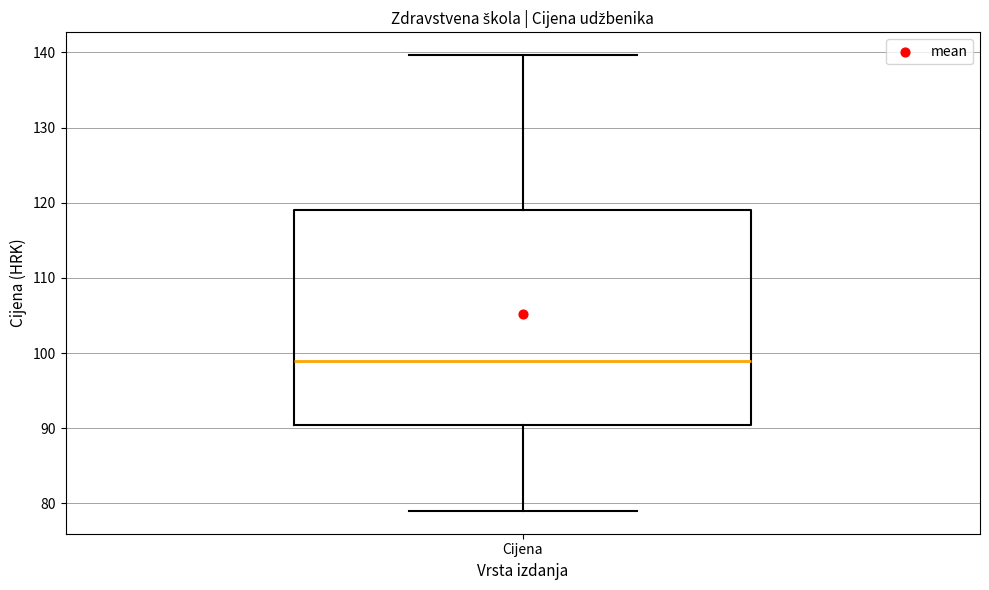

Transcribe this box plot: give where the median line is, the range the box spans, and where the two whiskers end, as read against the y-axis. The values are not printed on the chart, so give them approximately, as read against the axis.

median 99, box 91 to 119, whiskers 79 to 140